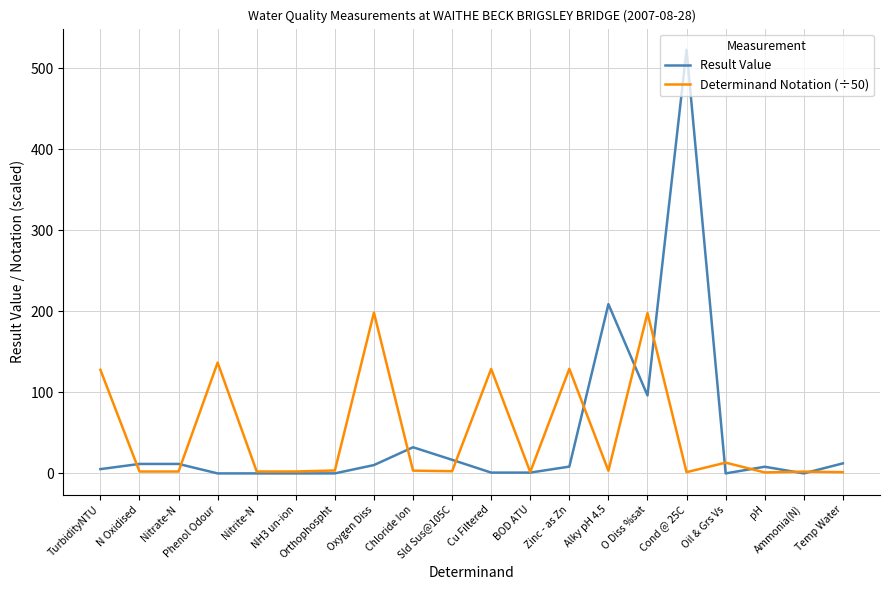

How many values in the Determinand Notation (÷50) series exceed 3?

10